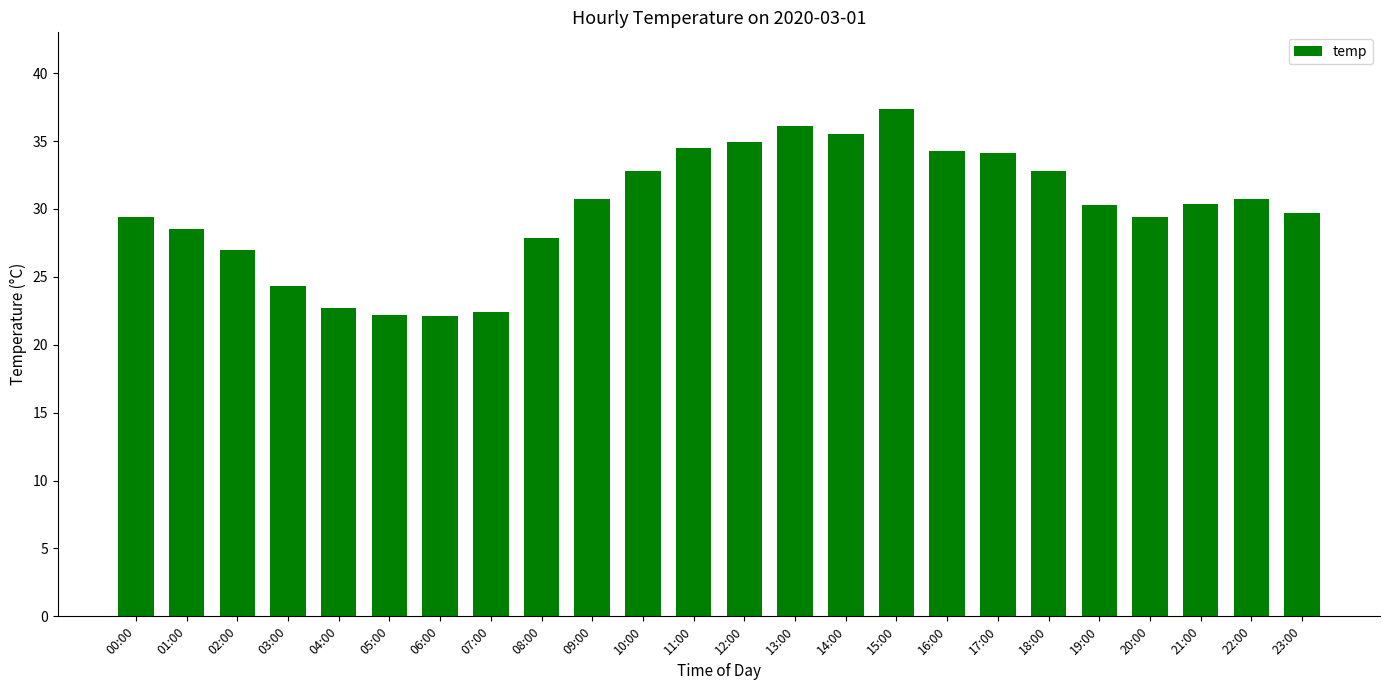

What is the value of the 19th bar from the left?

32.8